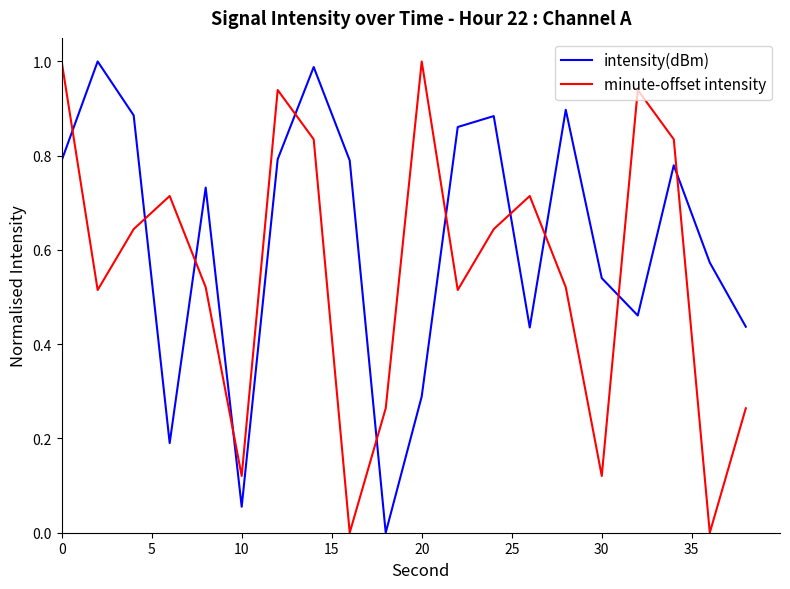

Which series ends up on top after the final intersection of intensity(dBm) and minute-offset intensity?

intensity(dBm)